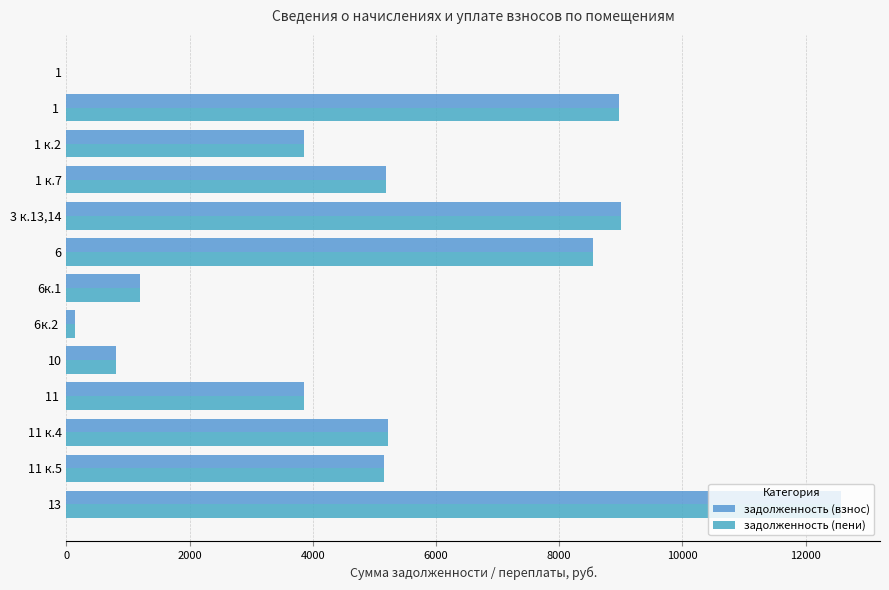

What is the sum of all задолженность (пени) values?

64560.3